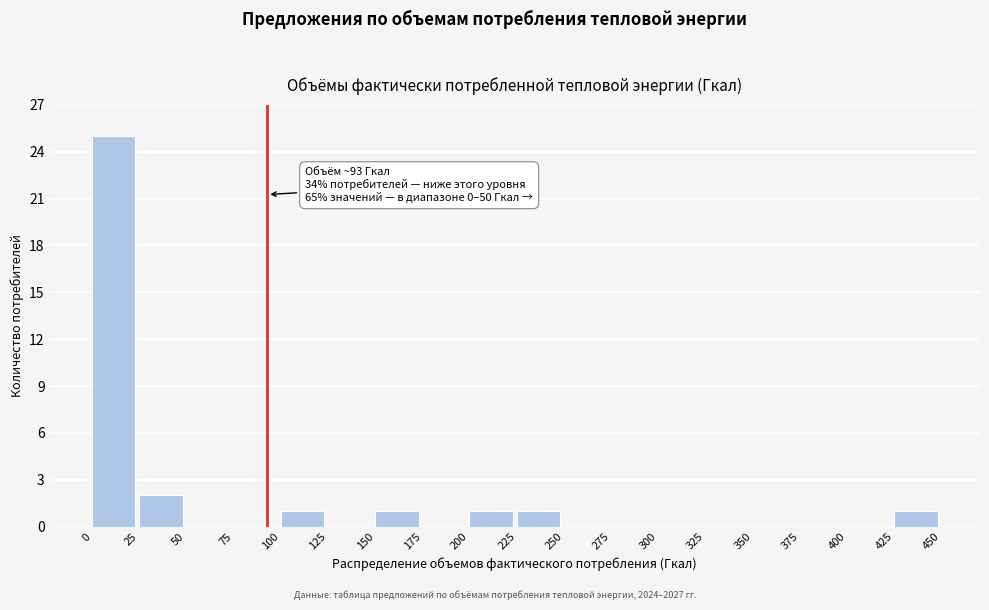

Which range on the x-axis has the tallest bar?

0 to 25